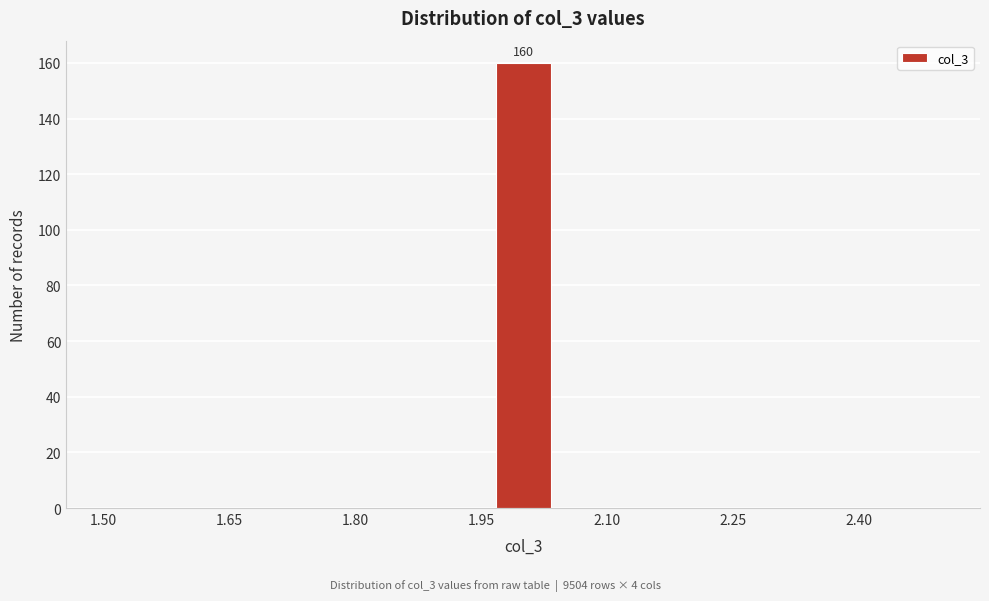

Around what value on the x-axis is the tallest bar? Give the approximate position of its centre, as read against the axis.

2.00